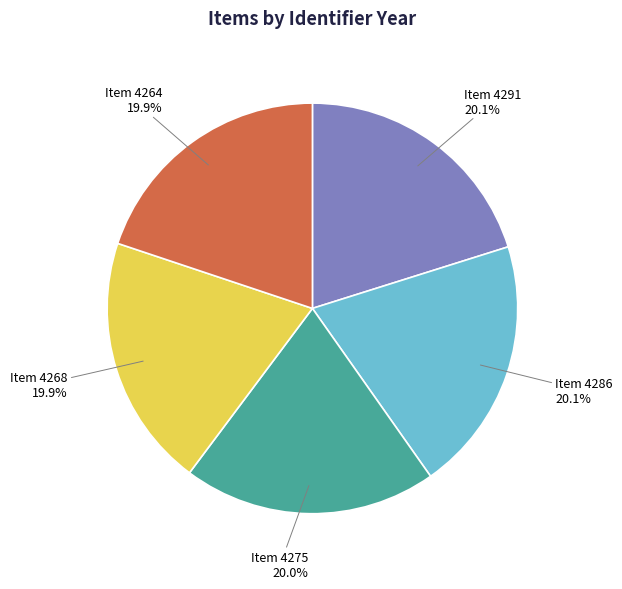

What is the ratio of the value at Item 4264 to the value at Item 4291?

1.0